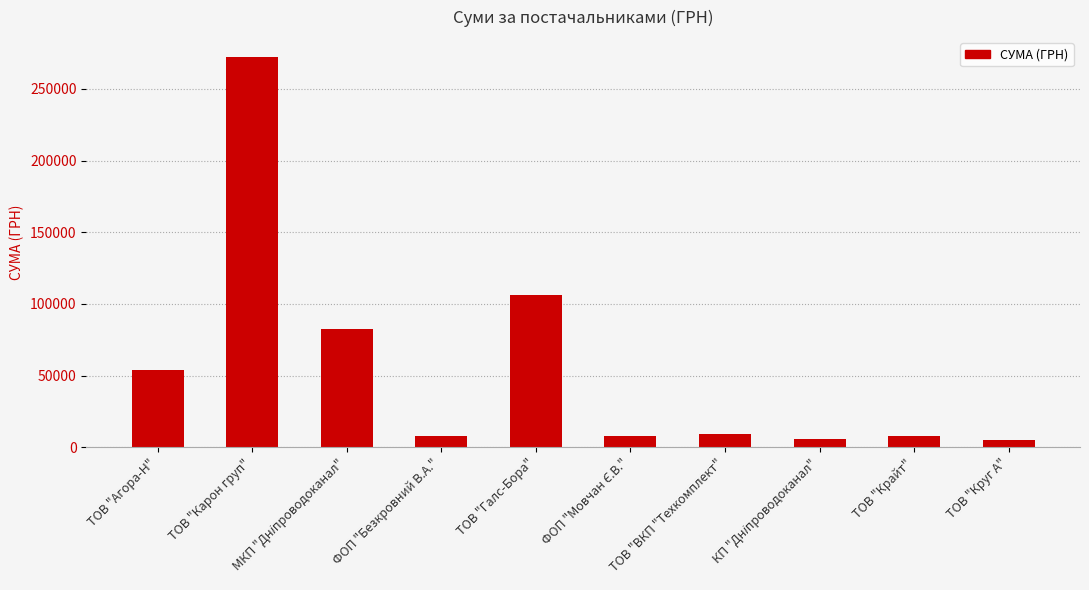

At which label is the value closest to 138612?

ТОВ "Галс-Бора"